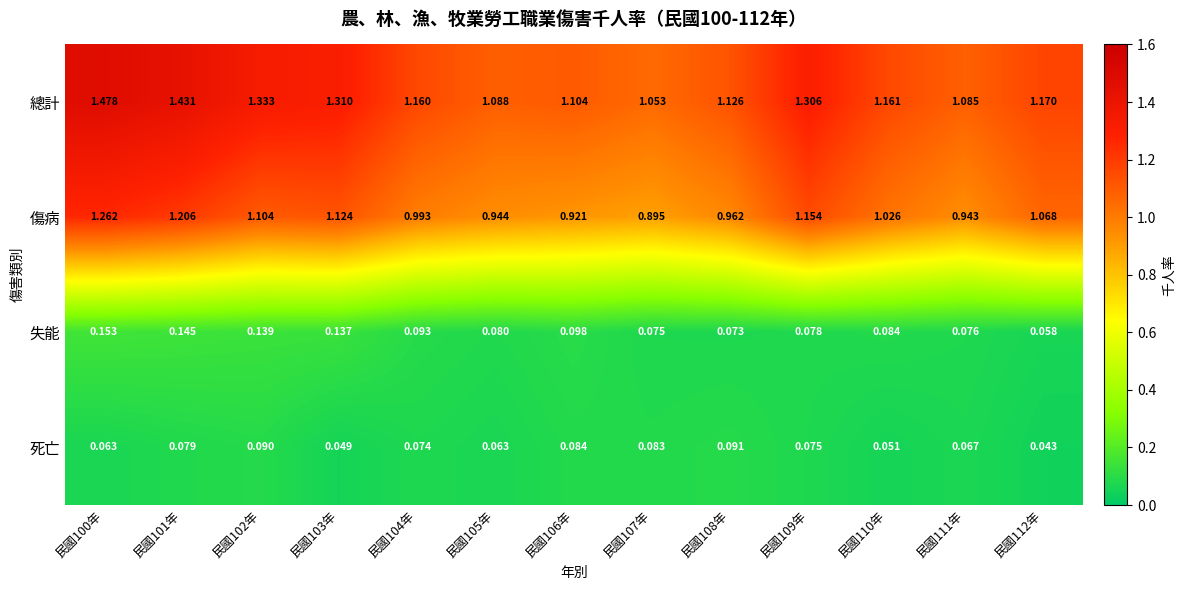

Is the value of 傷病 at 民國101年 greater than the value of 失能 at 民國110年?

Yes